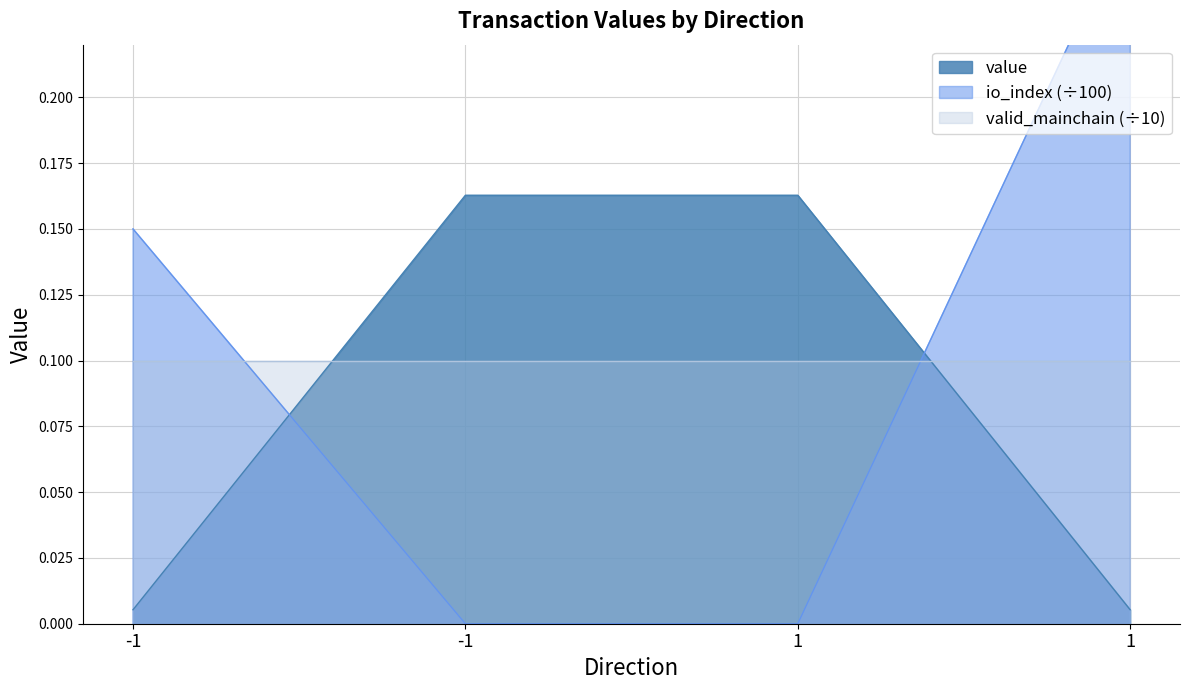

What is the value of the value point at the 3rd from the left?

0.2